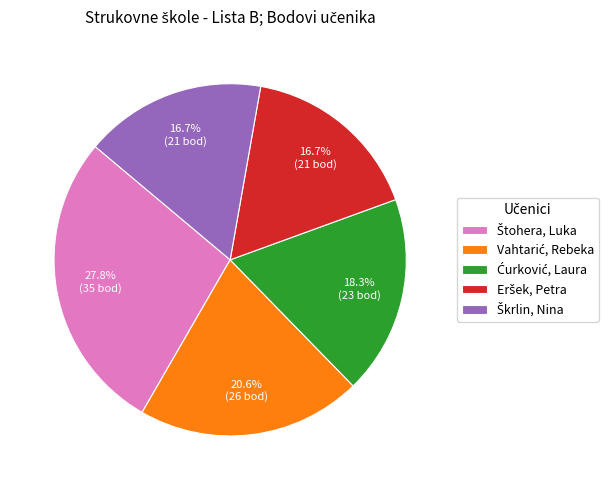

Is there a majority slice in this chart?

No